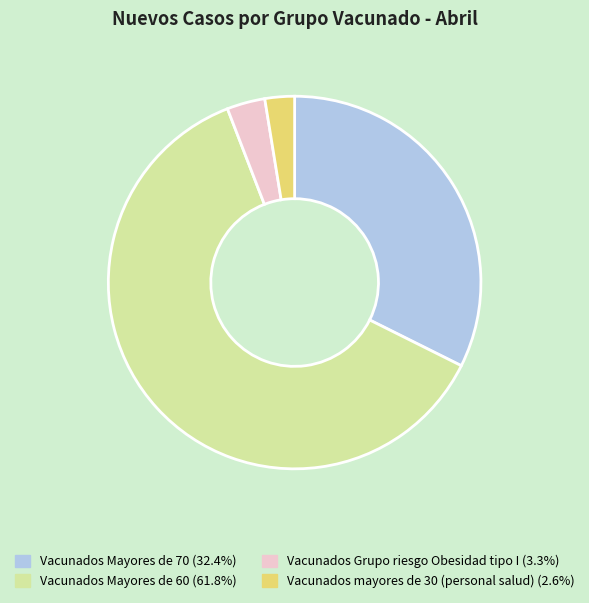

Combined, do Vacunados Mayores de 60 and Vacunados Mayores de 70 account for over 50%?

Yes